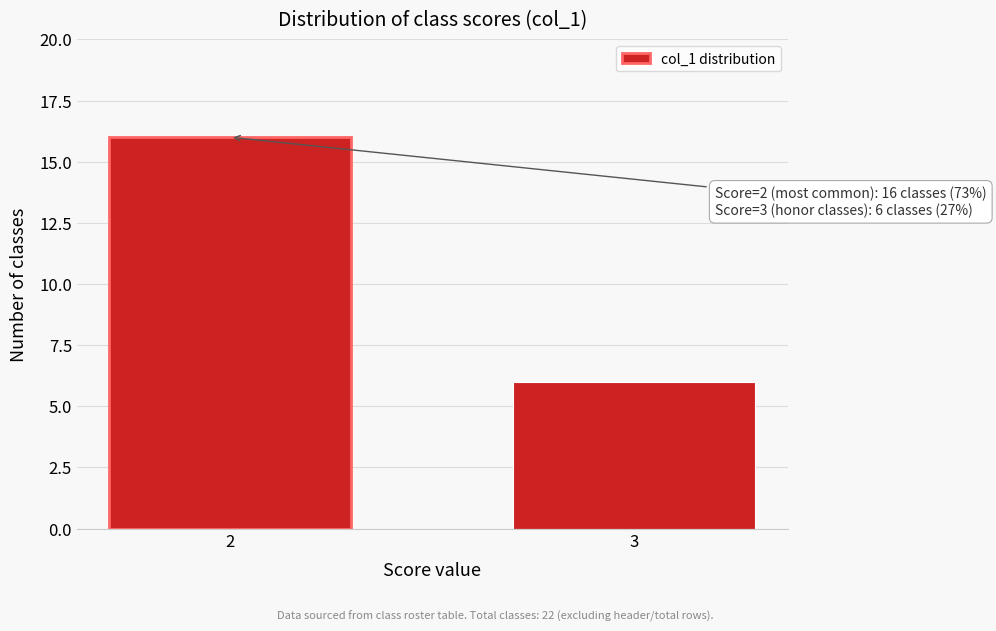

Reading left to right, transcribe all the data shown in this chart.

16	6